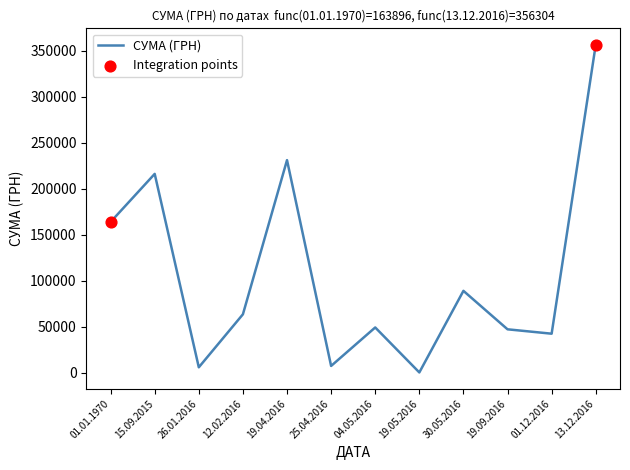

Which has a higher value, 01.12.2016 or 01.01.1970?

01.01.1970